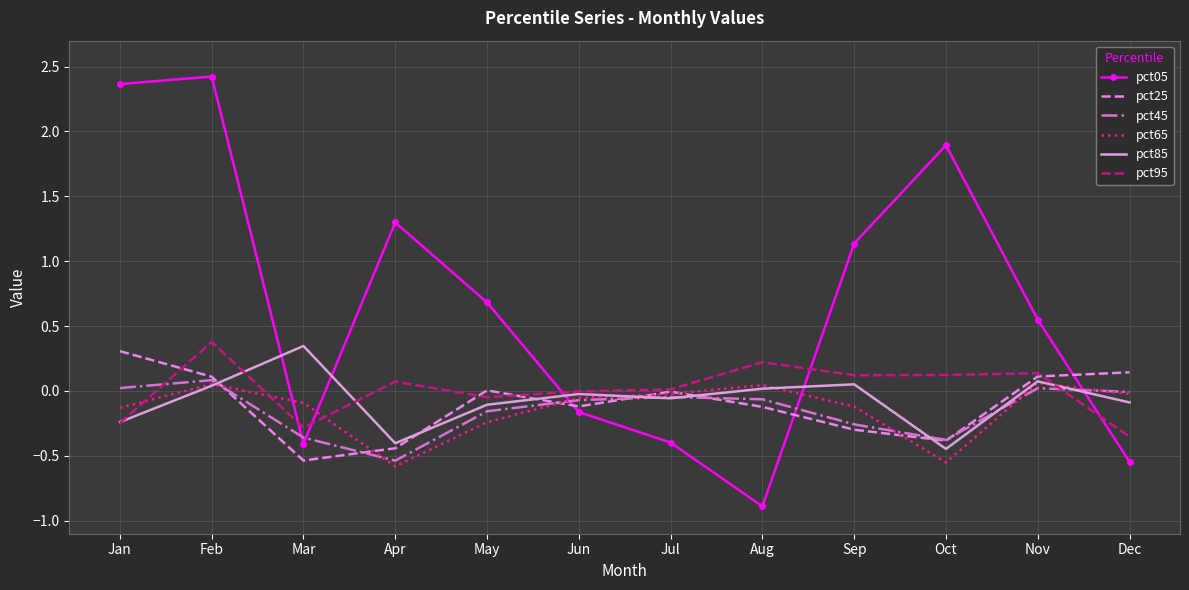

What is the smallest value displayed?

-0.9